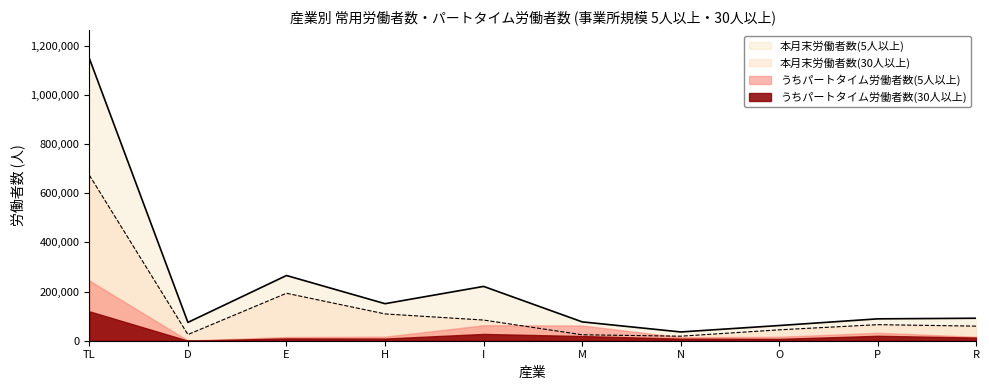

Between P and H, which is larger?

H